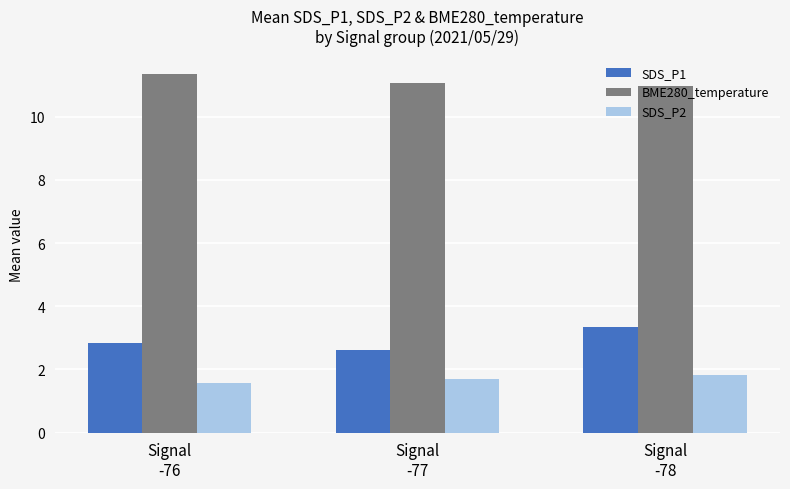

Is the value of SDS_P1 at Signal
-77 greater than the value of SDS_P2 at Signal
-76?

Yes